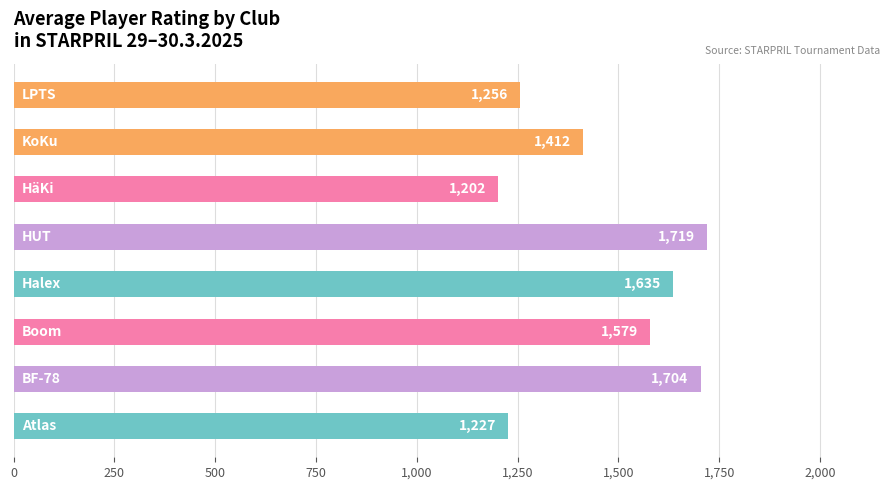

What is the smallest value displayed?

1202